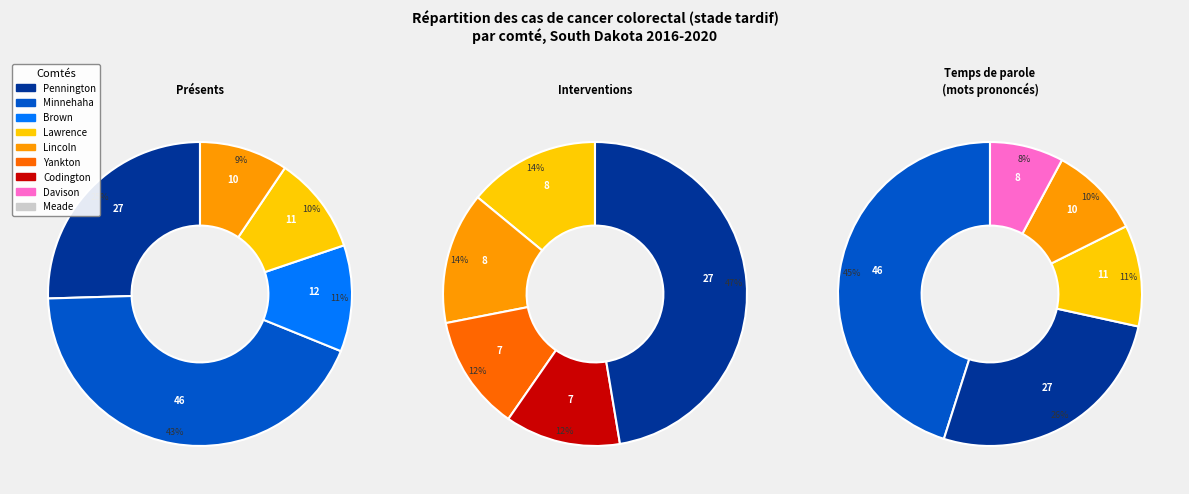

Count the number of slices in the pie.

9